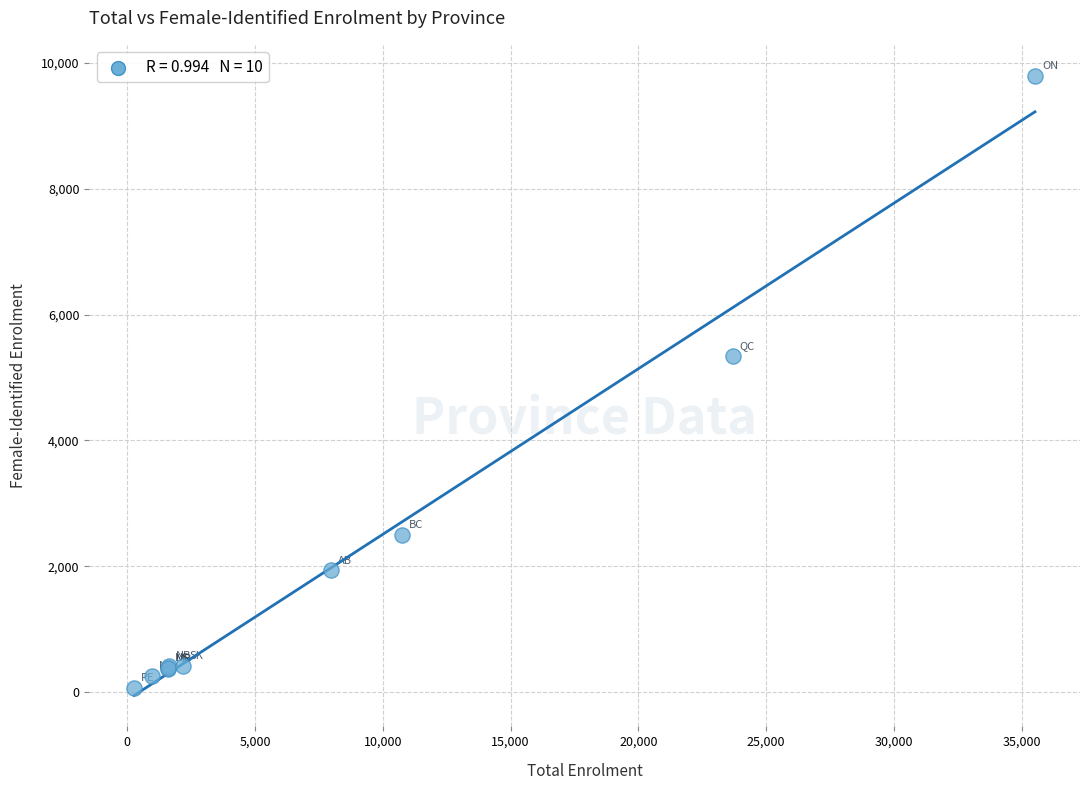

What Y value in the scatter plot is closest to 4926?

5343.0